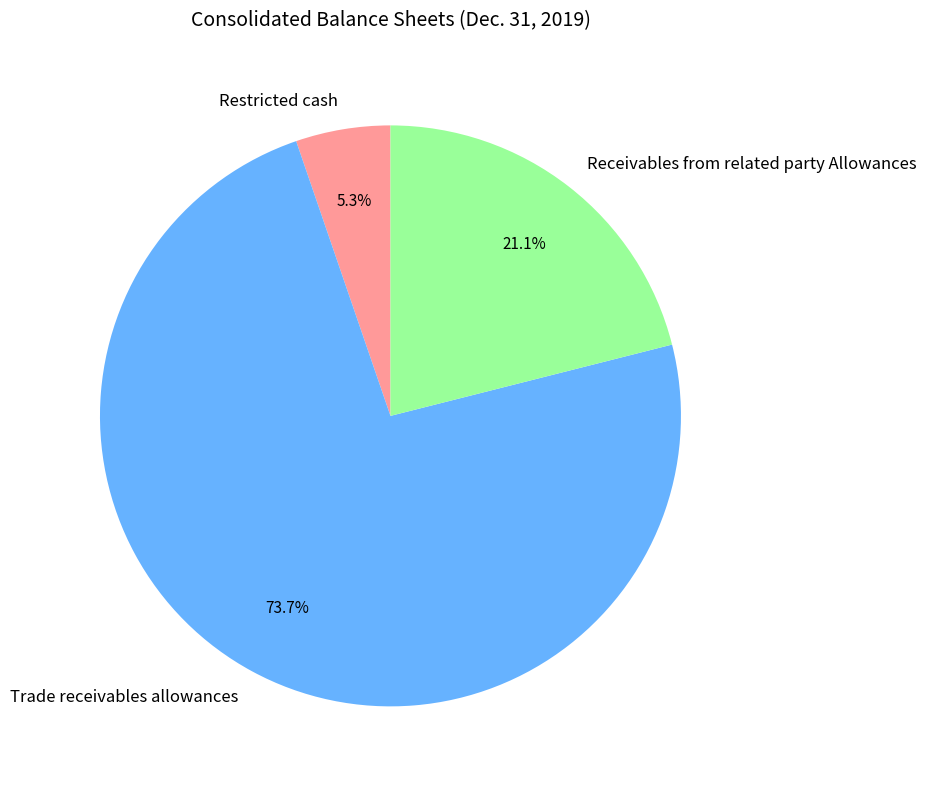

To the nearest percent, what is the average slice percentage?

33%